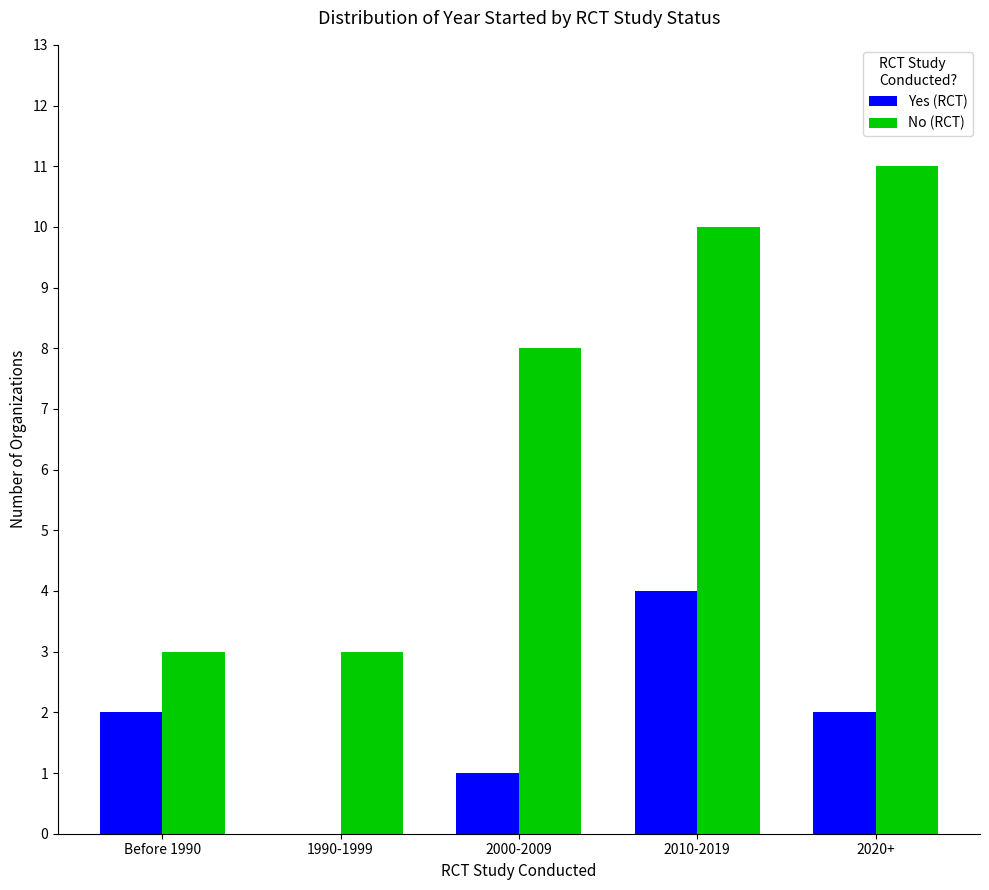

The value of Yes (RCT) at 2010-2019 is 4. True or false?

True